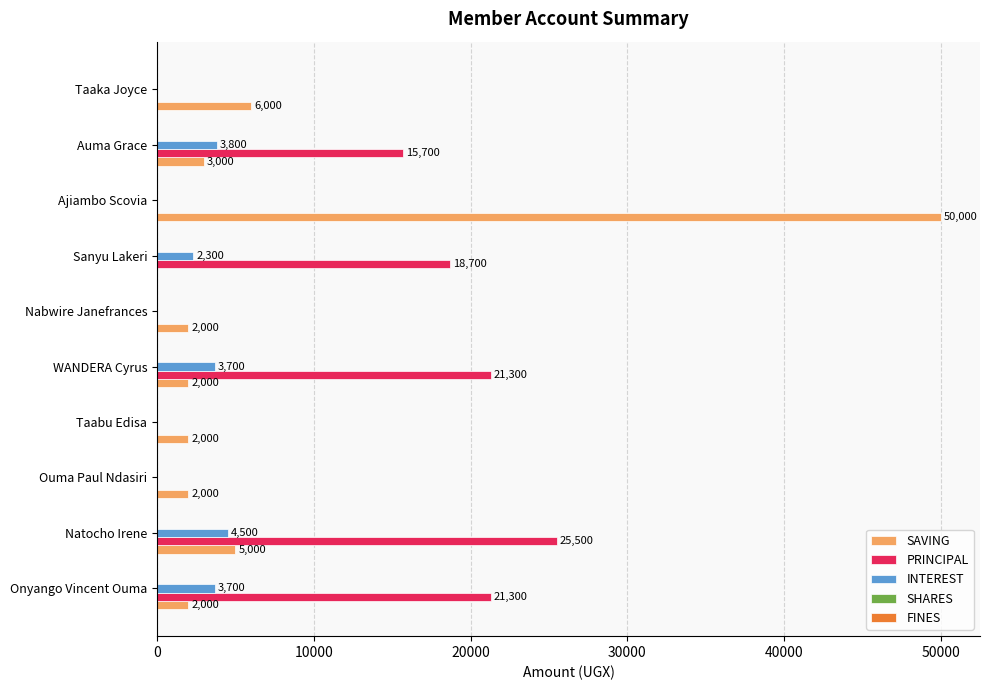

What is the average value of the SAVING series?

7400